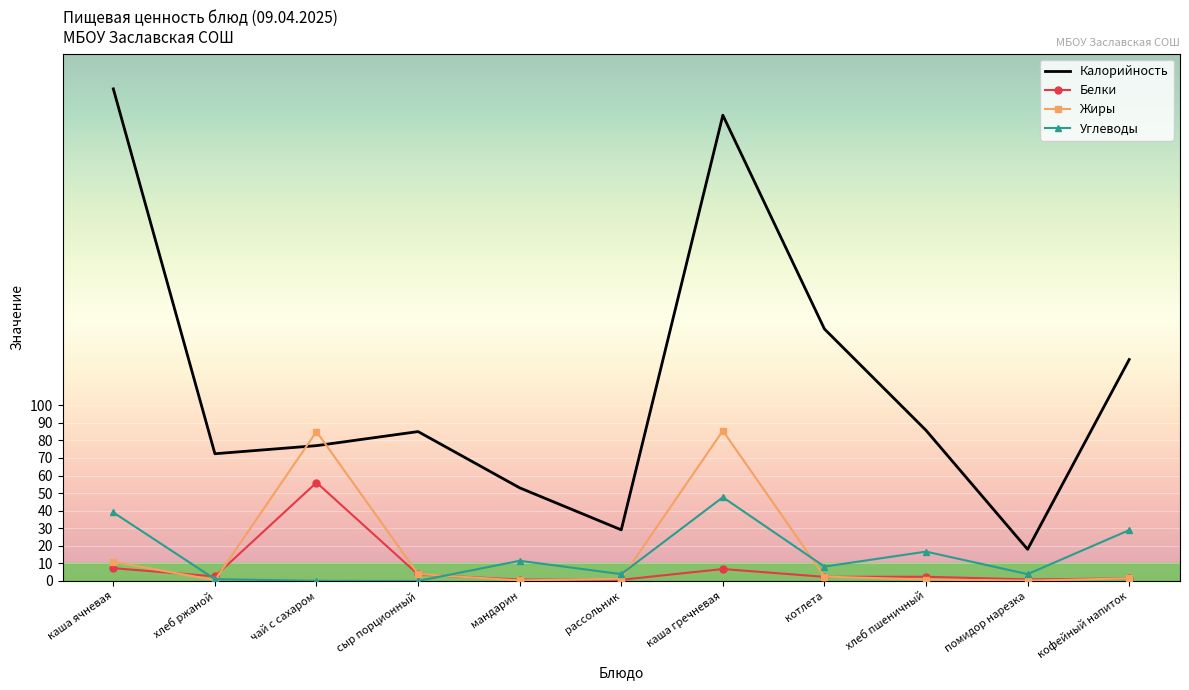

Which series has the widest spread of values?

Калорийность